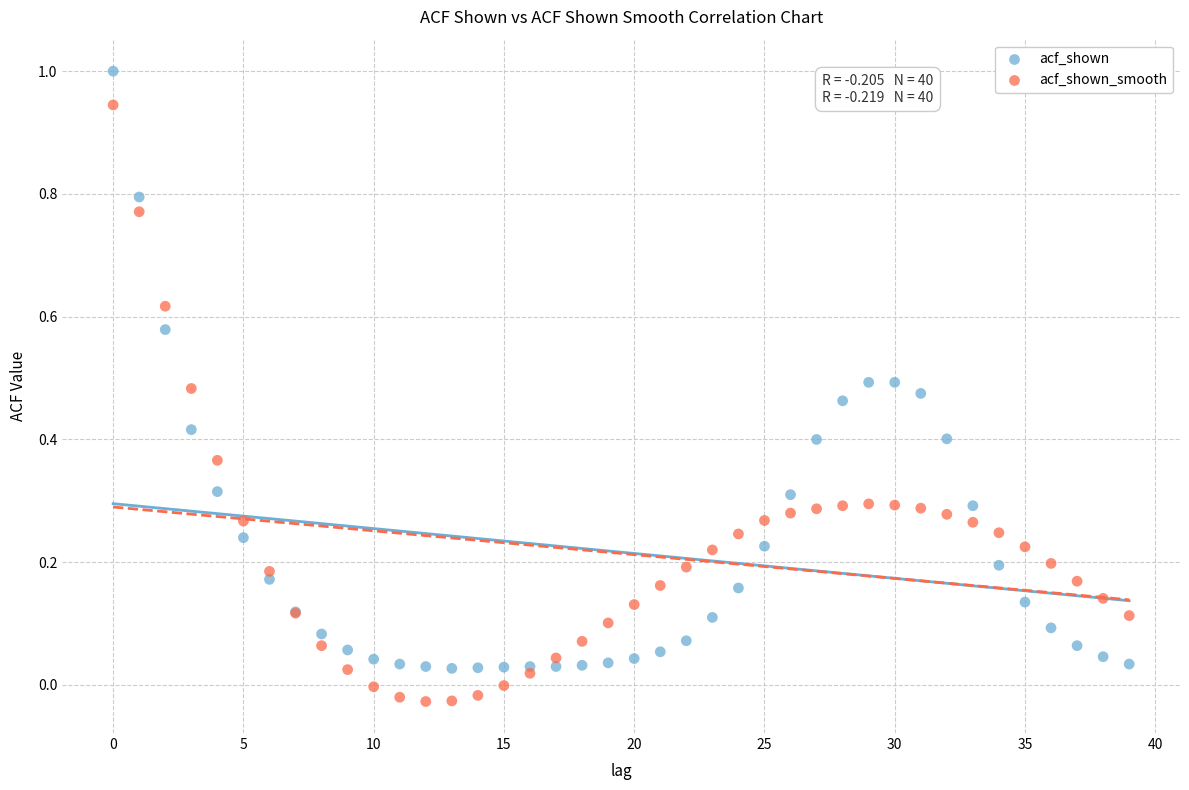

What are all the series names shown in the legend?

acf_shown, acf_shown_smooth